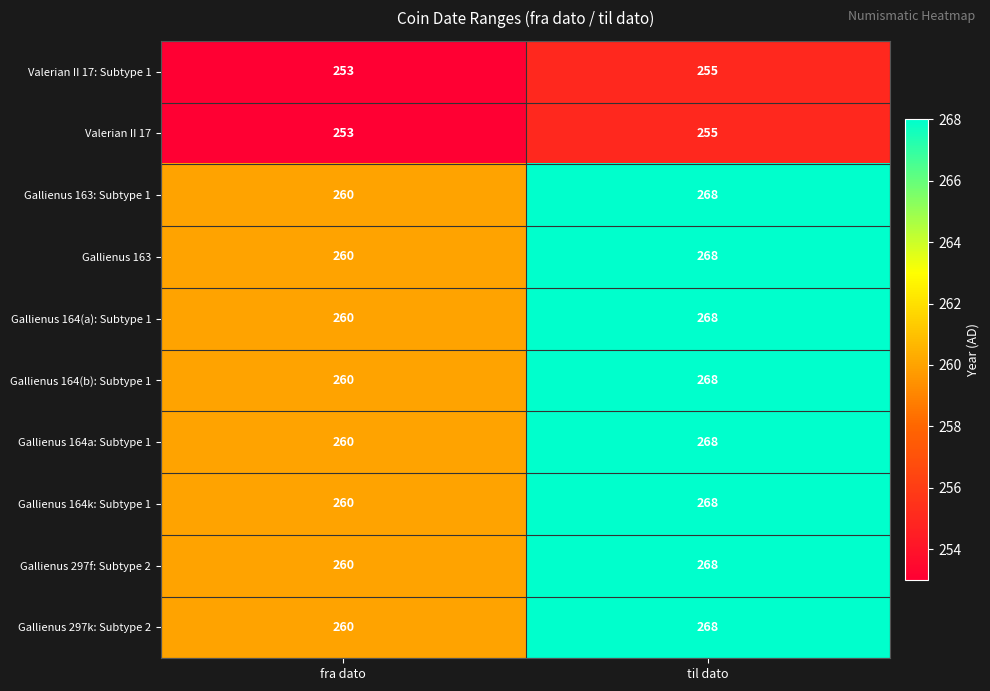

True or false: Gallienus 164k: Subtype 1 has a value of 260 at fra dato.

True